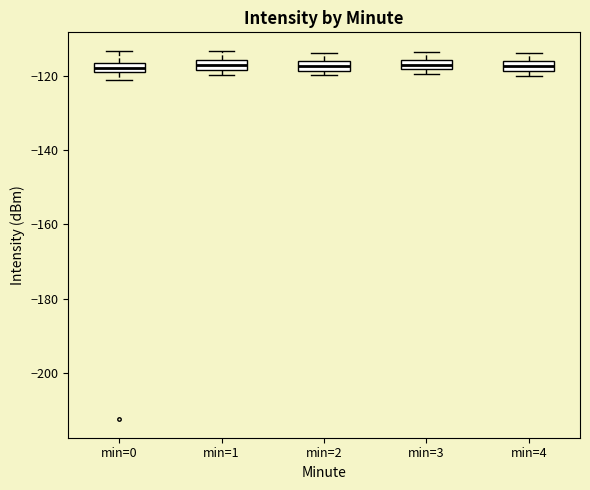

Where does the upper whisker of the box for min=4 end on the y-axis? The values are not printed on the chart, so give them approximately, as read against the axis.

-114